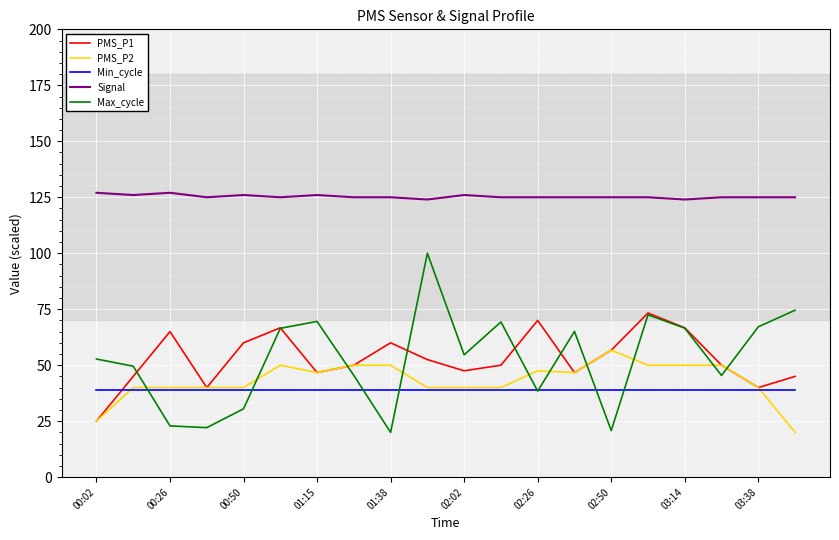

What is the maximum value shown in the chart?

127.0